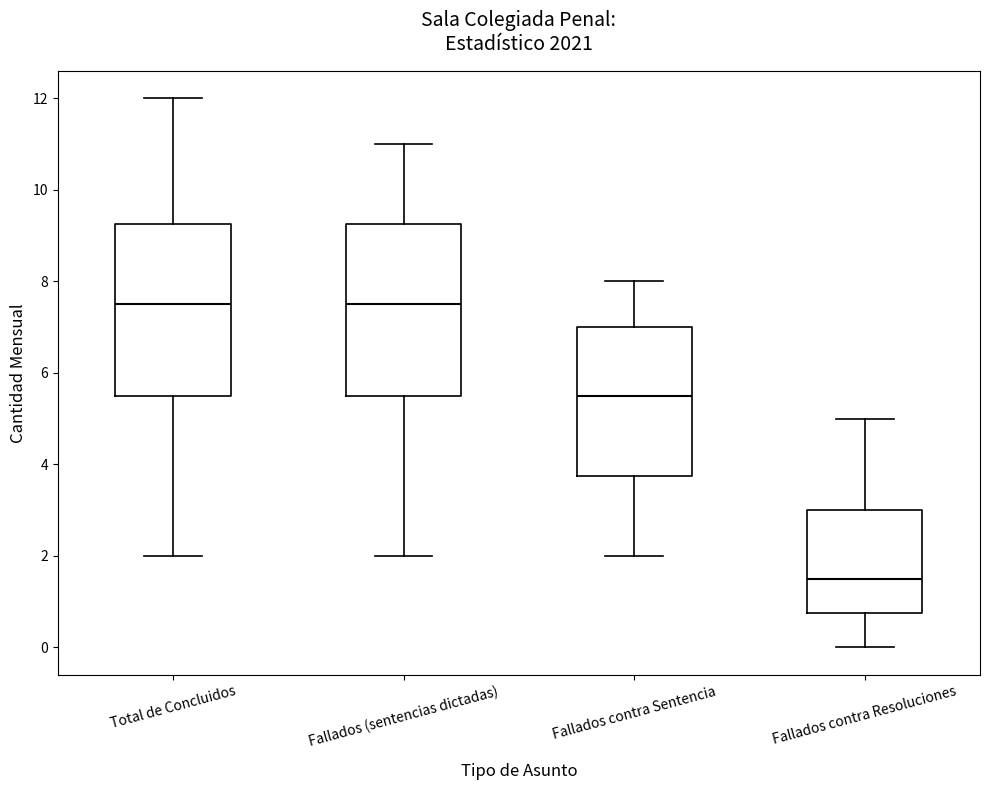

Reading left to right, read every box against the y-axis: the position of its median line, the range the box covers, and the ends of its whiskers. The values are not printed on the chart, so give them approximately, as read against the axis.

Total de Concluidos: median 7.6, box 5.6 to 9.2, whiskers 2.0 to 12.0
Fallados (sentencias dictadas): median 7.6, box 5.6 to 9.2, whiskers 2.0 to 11.0
Fallados contra Sentencia: median 5.6, box 3.8 to 7.0, whiskers 2.0 to 8.0
Fallados contra Resoluciones: median 1.6, box 0.8 to 3.0, whiskers 0.0 to 5.0